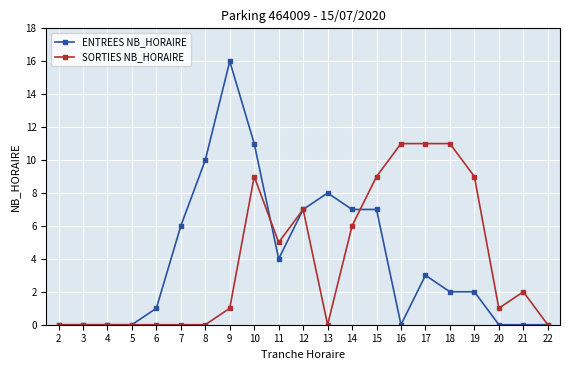

True or false: ENTREES NB_HORAIRE and SORTIES NB_HORAIRE cross at least once.

True